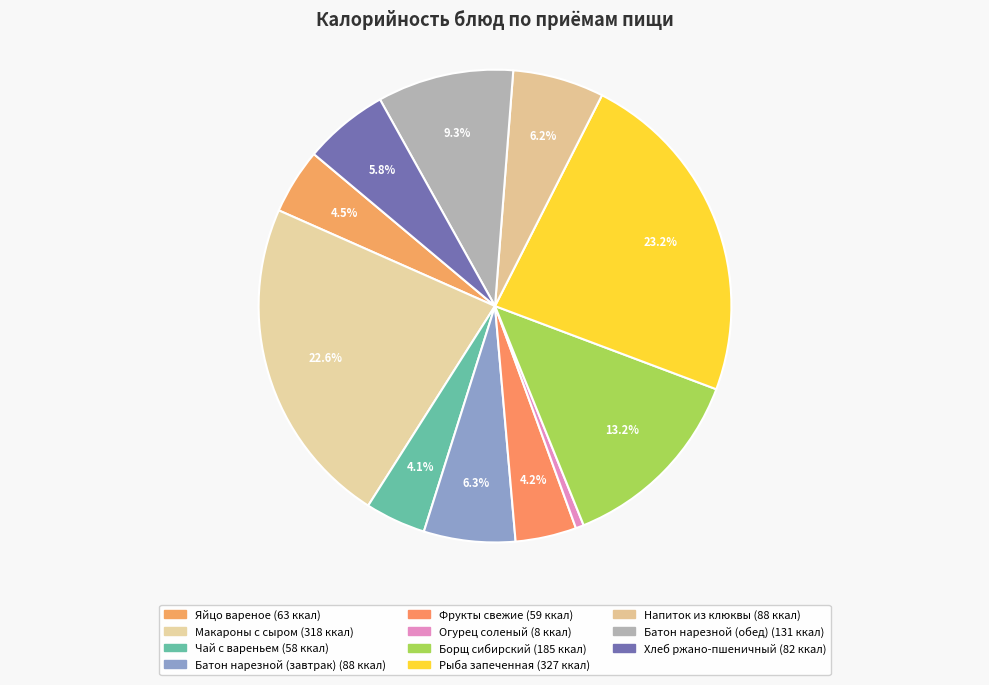

Count the number of slices in the pie.

11